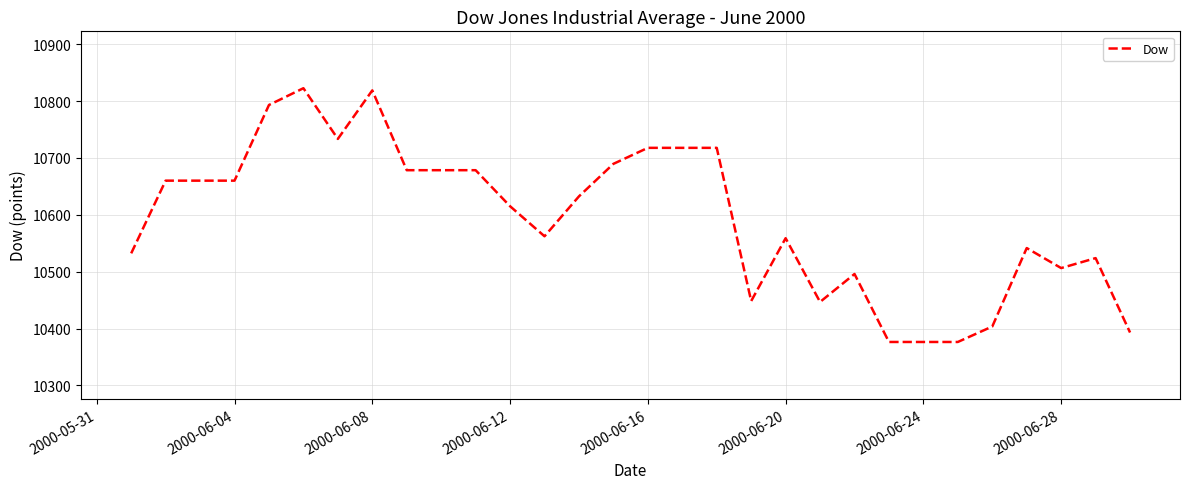

What is the difference between the maximum and minimum values?

446.1